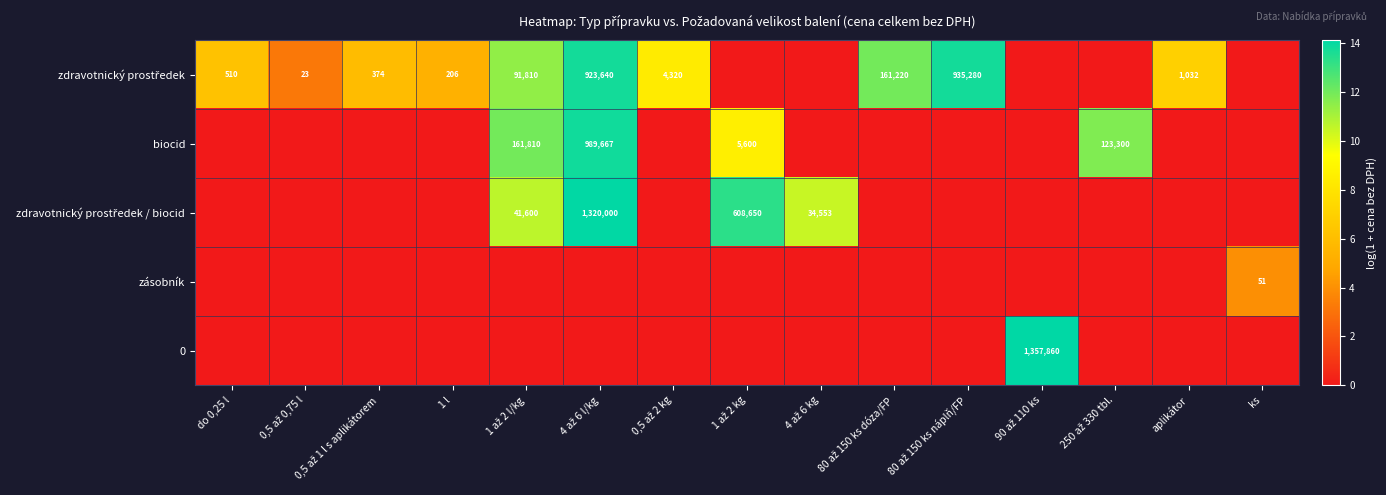

Which has a higher value, 0,5 až 2 kg or 4 až 6 kg?

0,5 až 2 kg